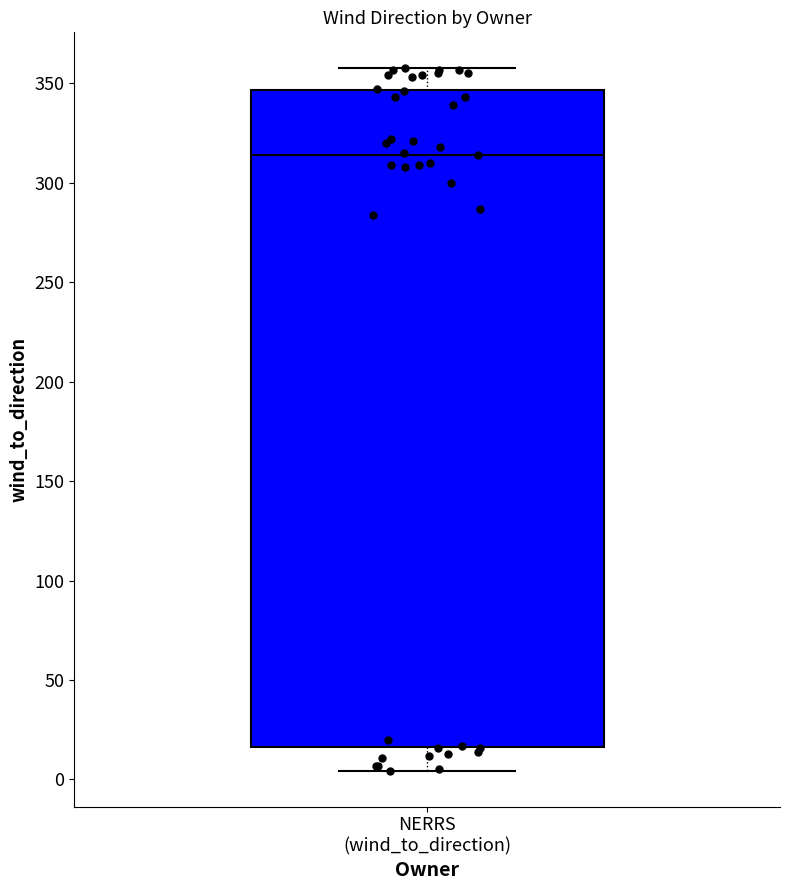

Where is the upper edge of the box for NERRS (wind_to_direction) on the y-axis? The values are not printed on the chart, so give them approximately, as read against the axis.

345